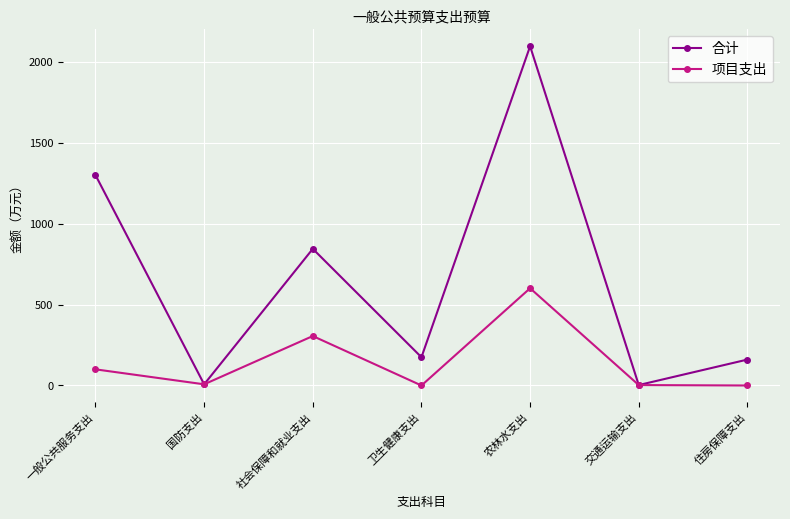

What is the difference between the maximum and second lowest values in the 合计 series?

2087.7